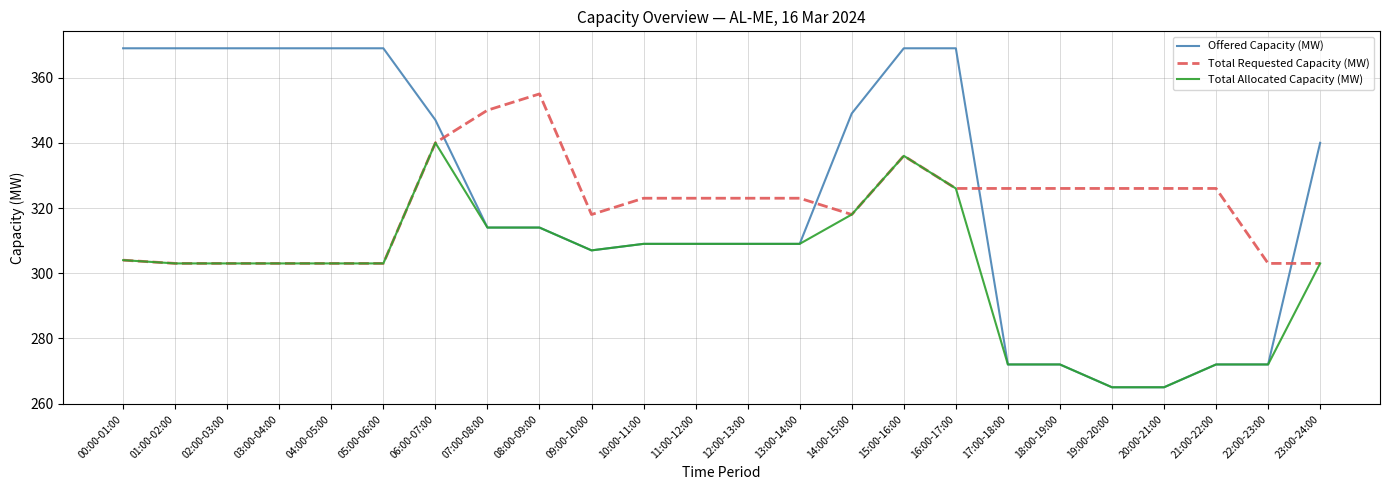

At which category is the sum across all series the highest?

15:00-16:00